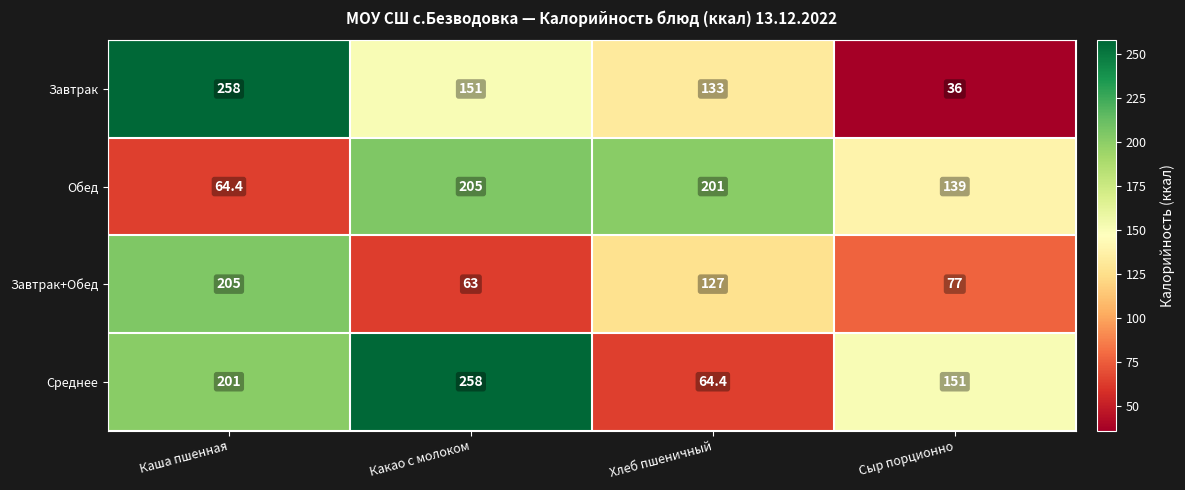

What is the total value across all series at Хлеб пшеничный?

525.4